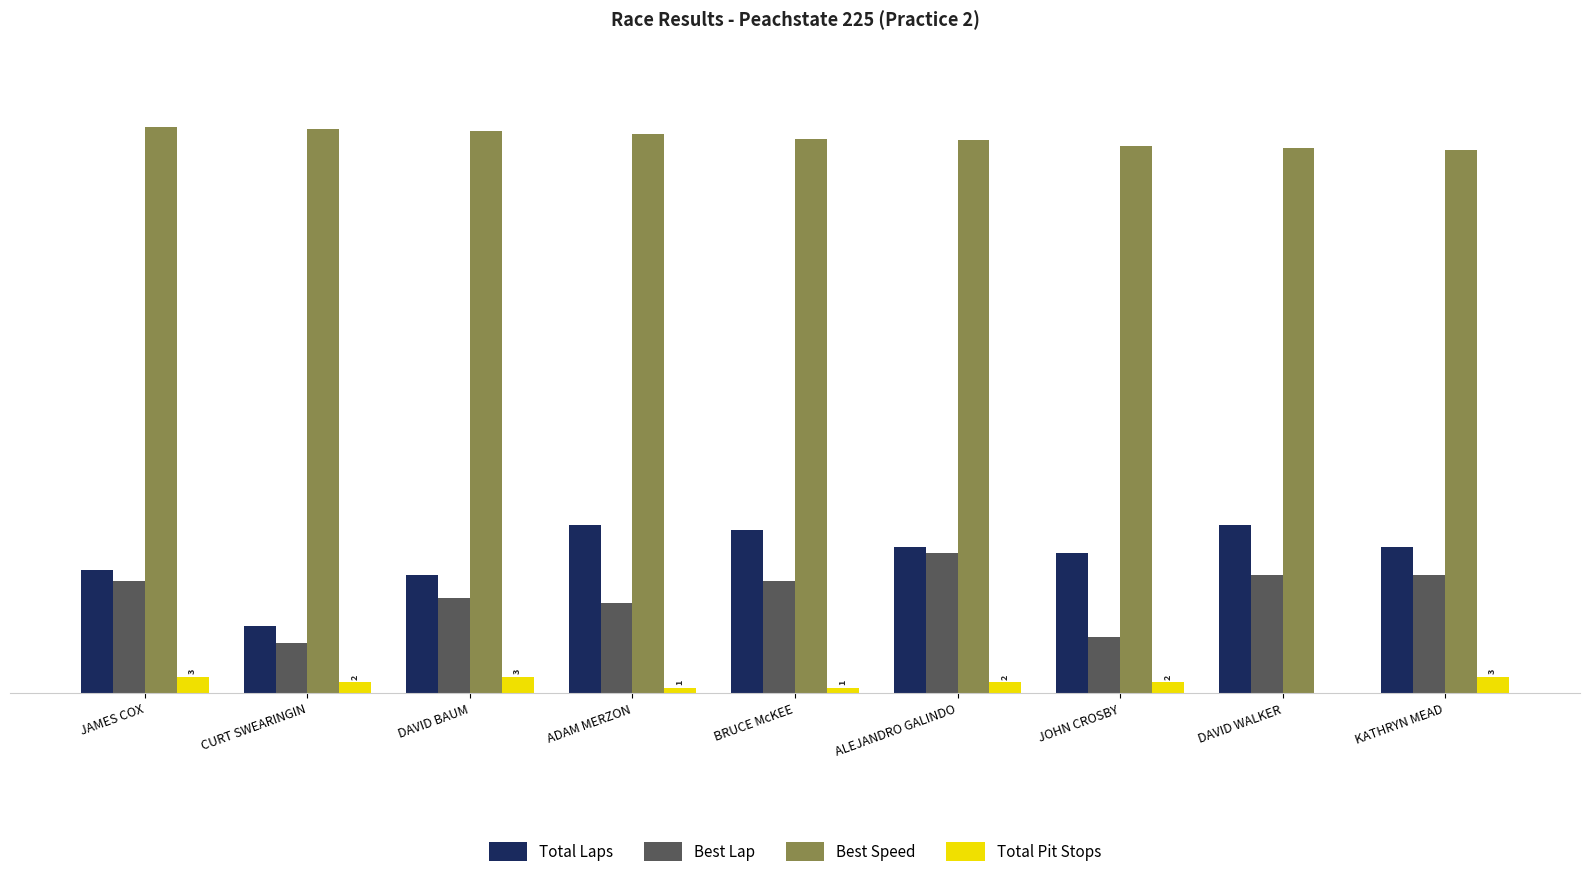

At which category is the sum across all series the highest?

ALEJANDRO GALINDO